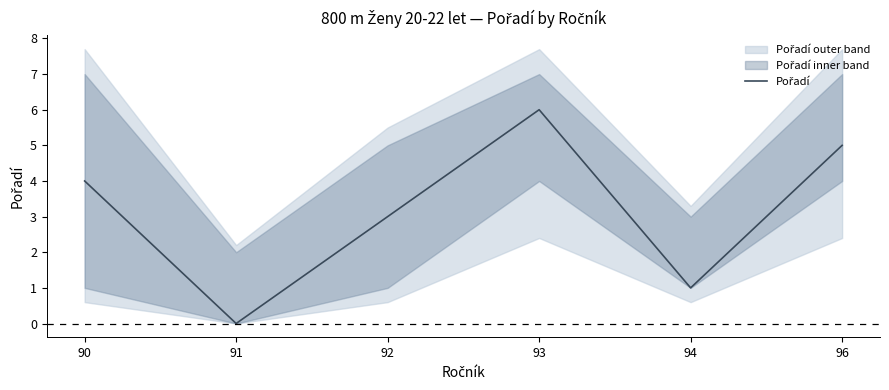

Does the chart display data point markers on the line(s)?

No